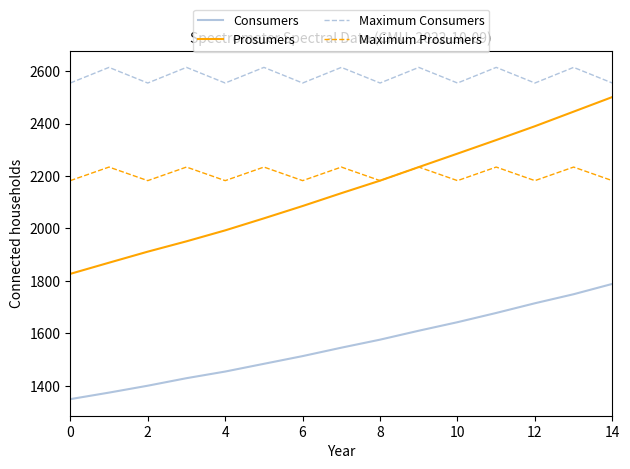

Which series has the widest spread of values?

Prosumers